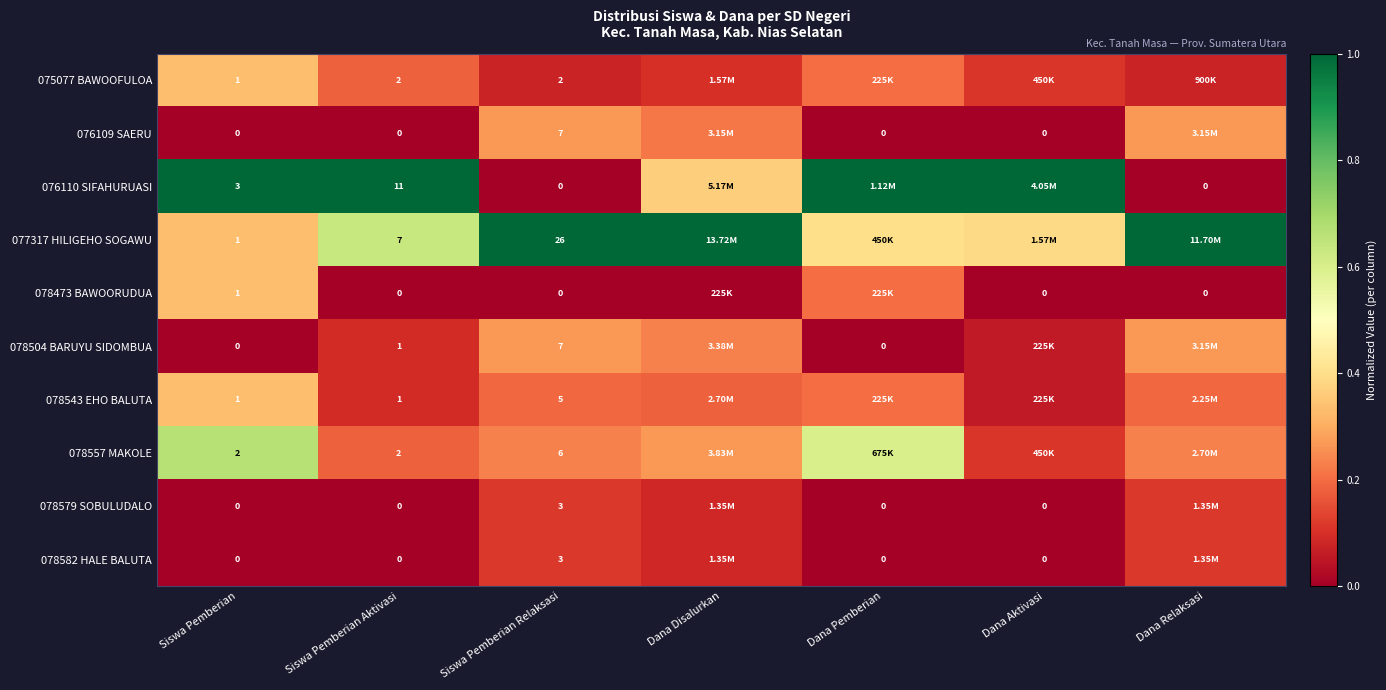

How many data points does each series have?

7